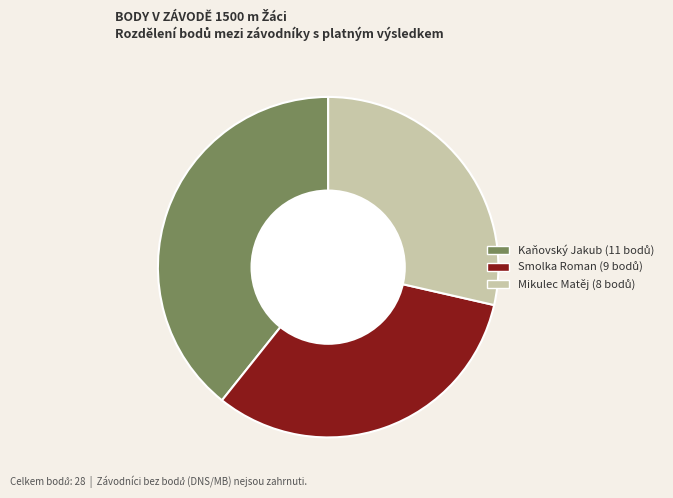

True or false: Kaňovský Jakub accounts for 39% of the total.

True